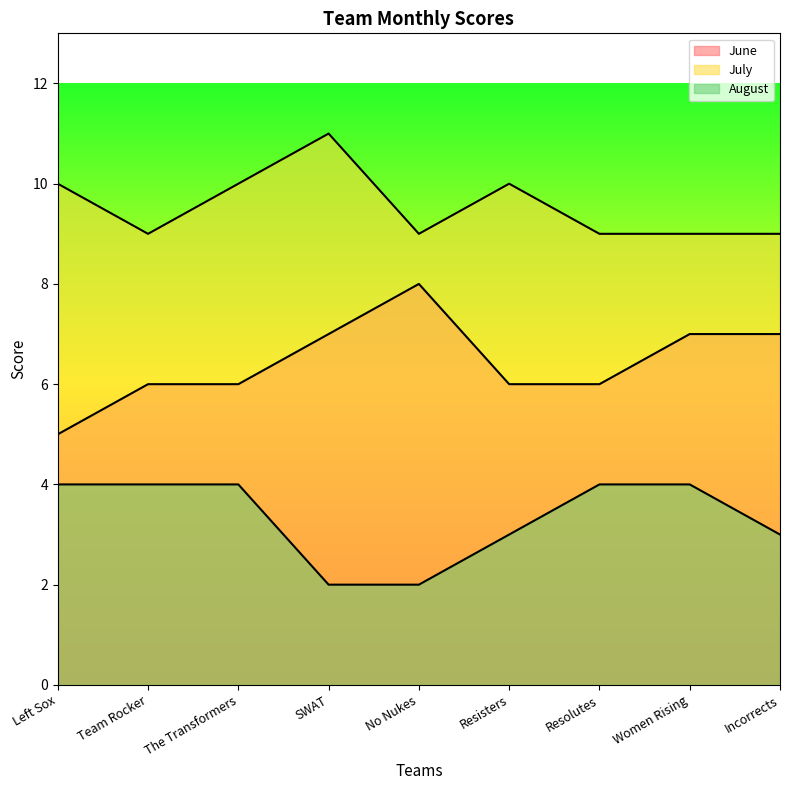

True or false: June has a value of 6 at Team Rocker.

True